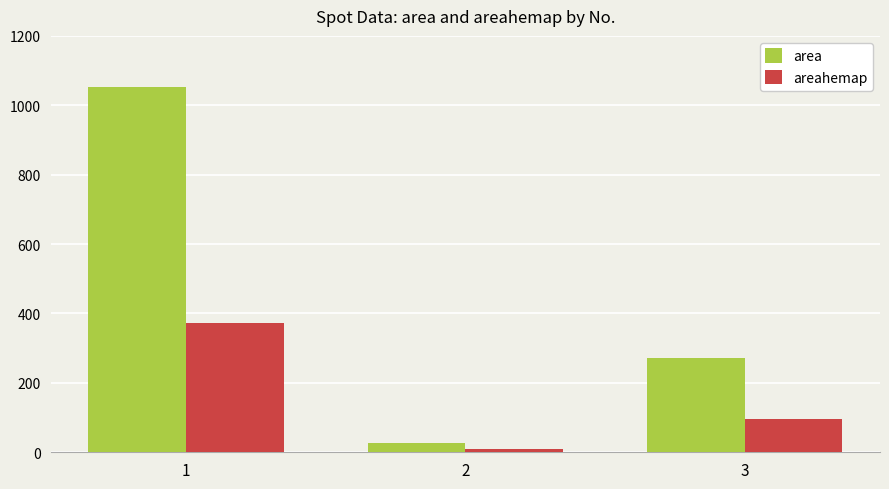

Reading right to left, what are all the values shown in this chart?

area: 272.0	27.0	1052.0
areahemap: 96.4	9.6	372.8